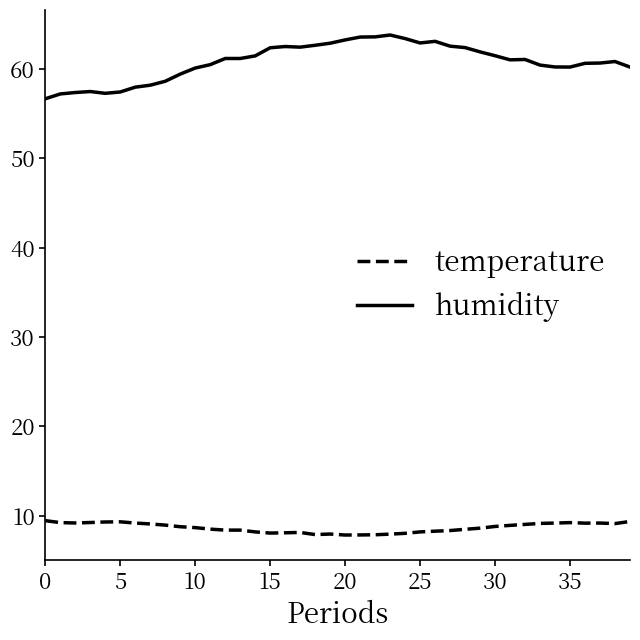

True or false: humidity and temperature cross at least once.

False